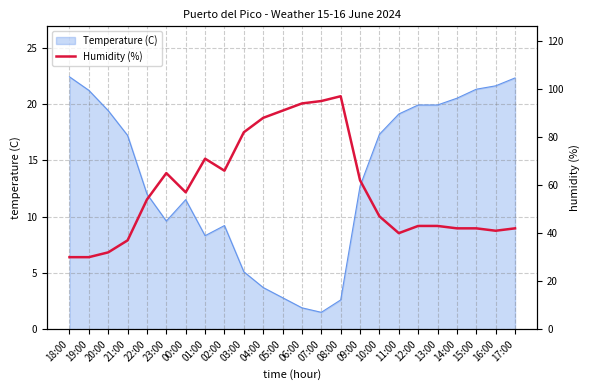

True or false: the data shows 16 at 23:00.

False